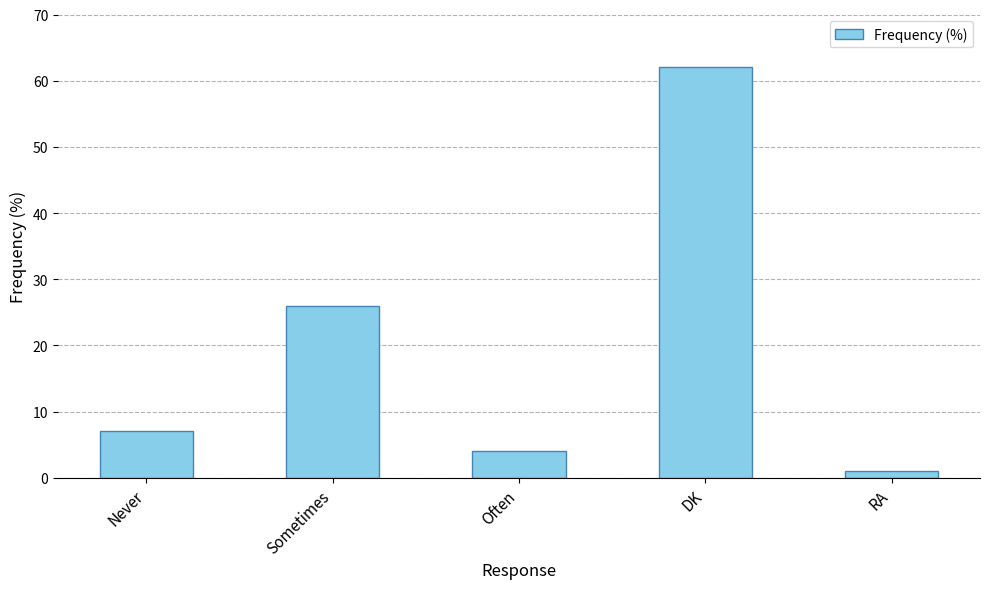

What is the label of the 2nd bar from the right?

DK